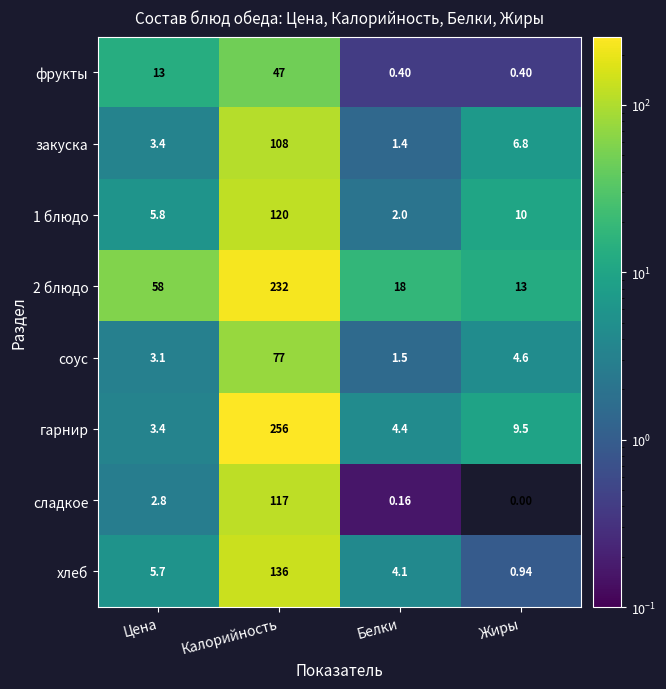

Count the number of data series in this chart.

8